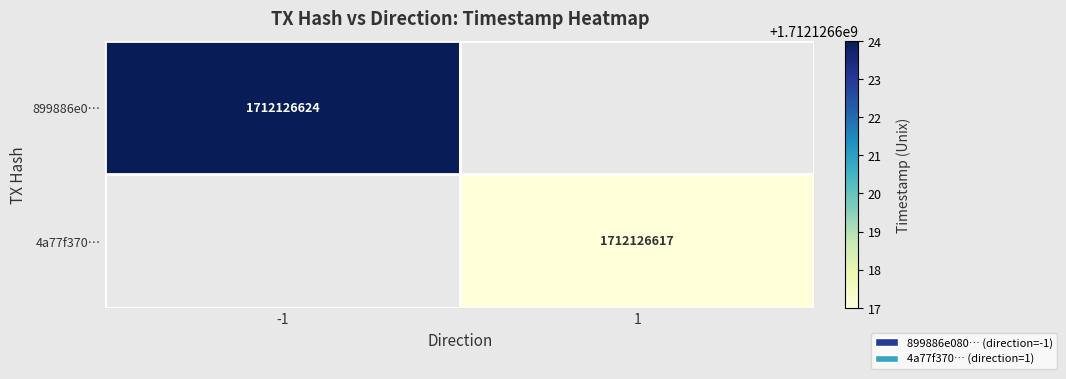

True or false: 4a77f370… has a value of 852713151 at 1.

False